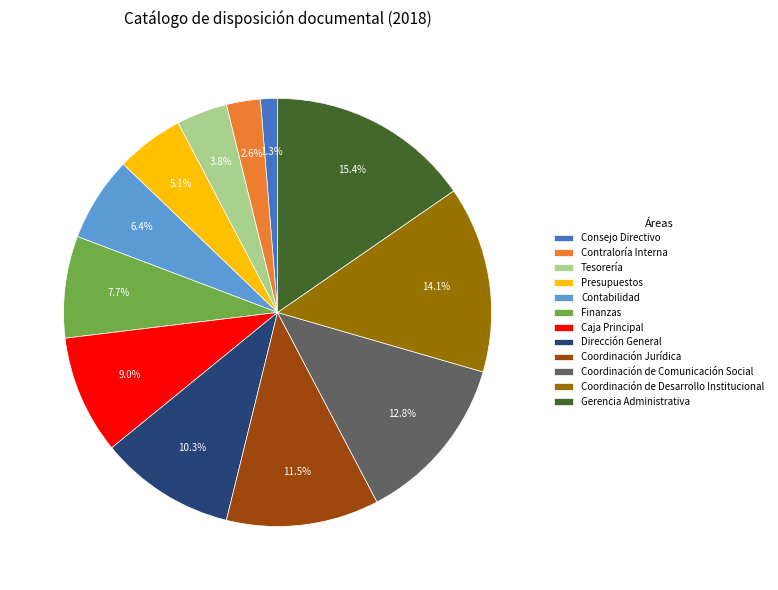

Which category has the smallest portion of the pie?

Consejo Directivo